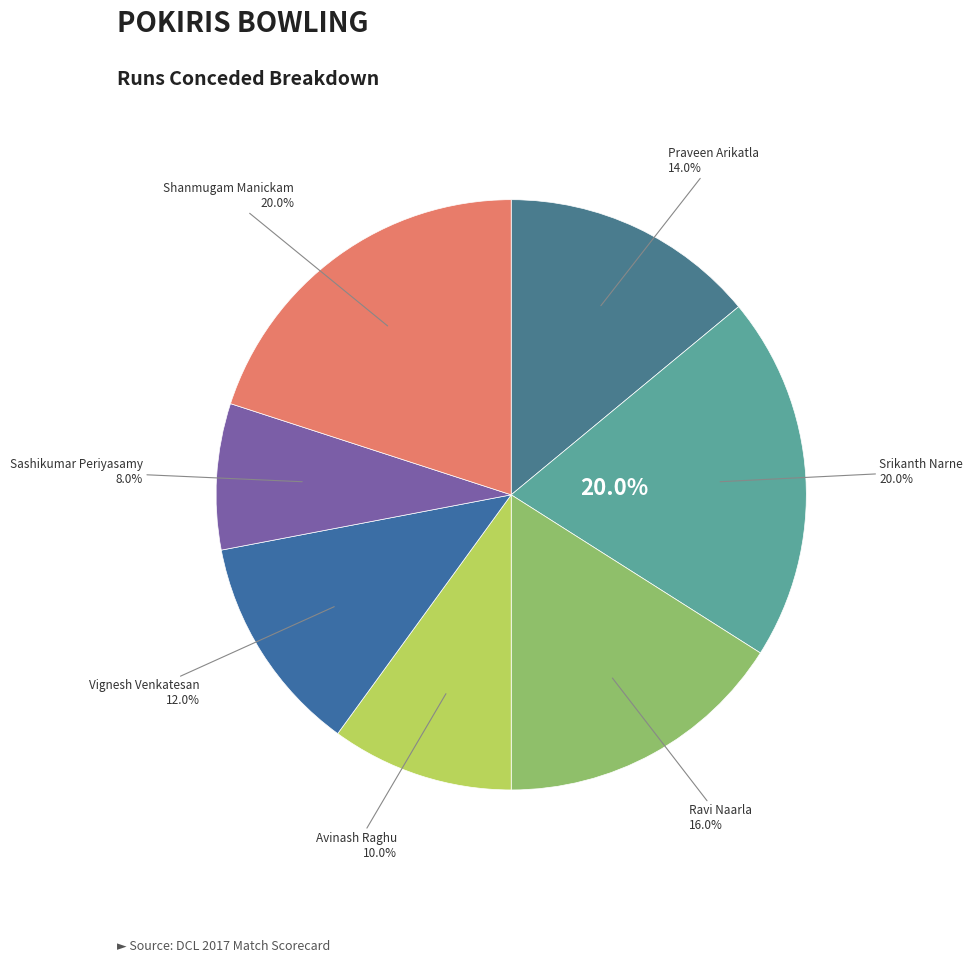

To the nearest percent, what percentage of the pie is Praveen Arikatla?

14%